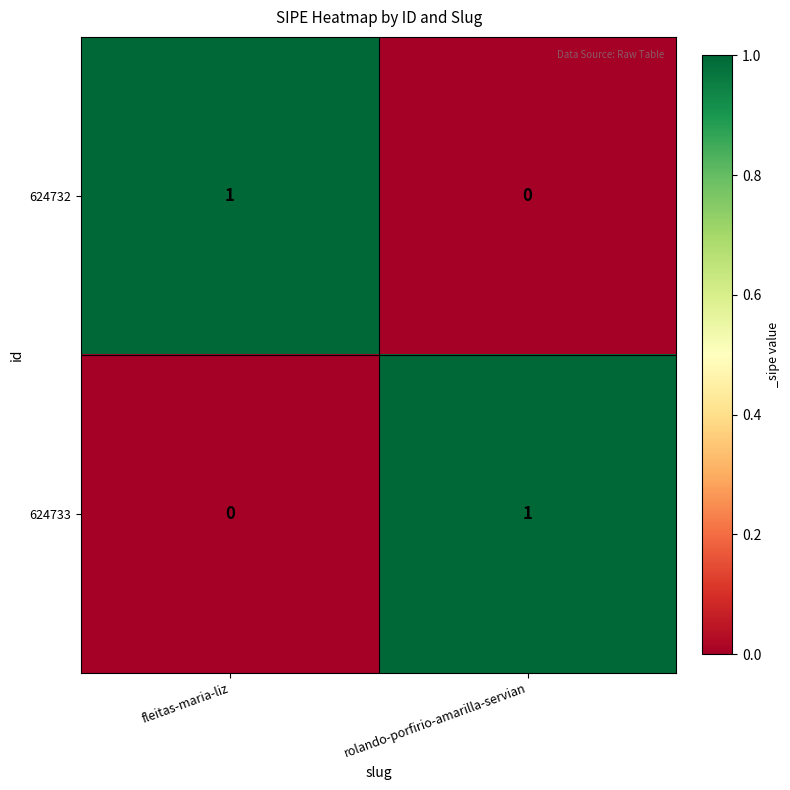

Which category has the lowest value in the 624732 series?

rolando-porfirio-amarilla-servian